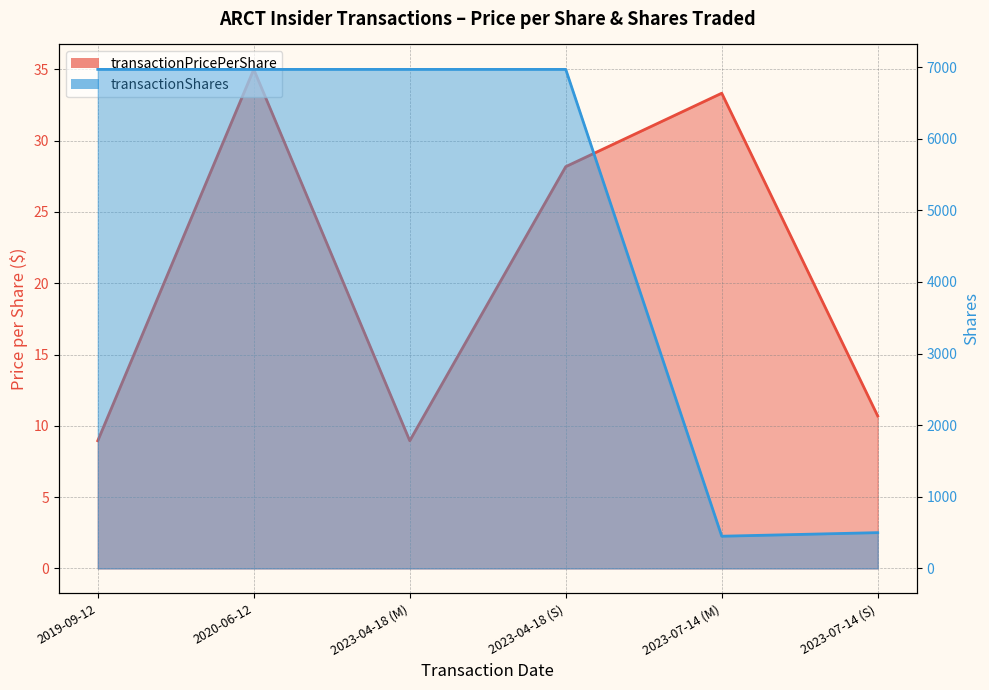

True or false: transactionPricePerShare and transactionShares cross at least once.

False